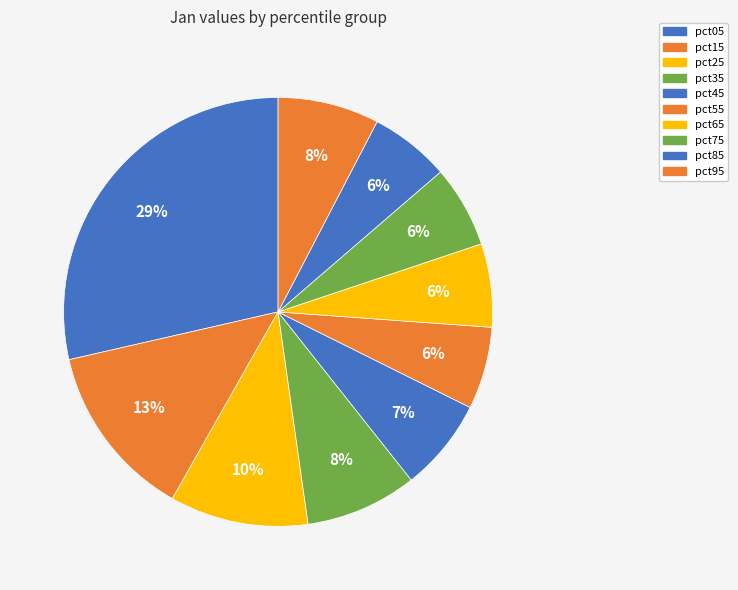

Rank the categories by value from highest to lowest.

pct05, pct15, pct25, pct35, pct95, pct45, pct65, pct55, pct75, pct85